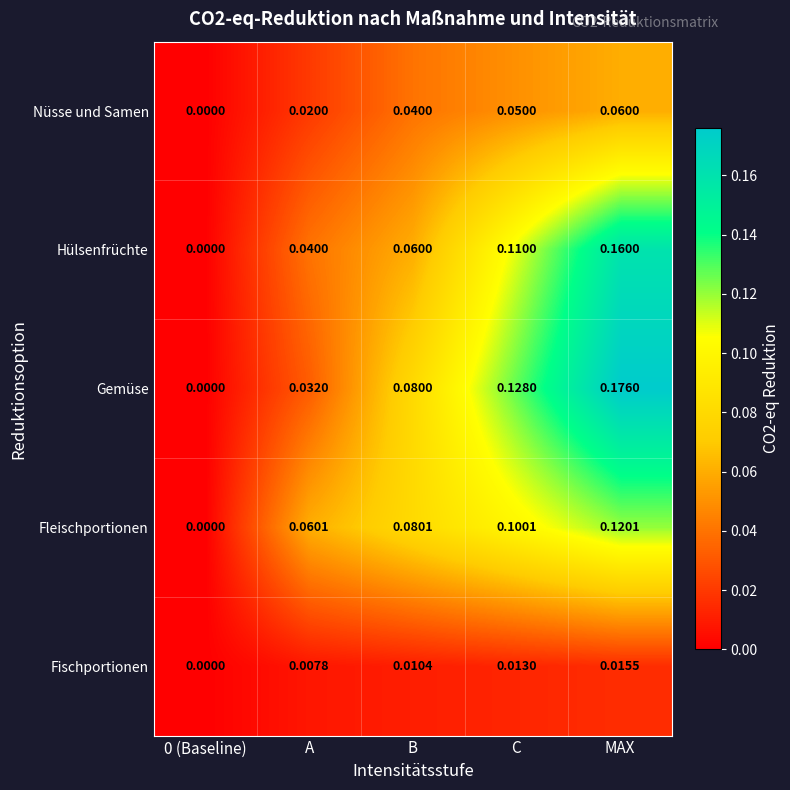

Which label corresponds to the largest value in the chart?

MAX